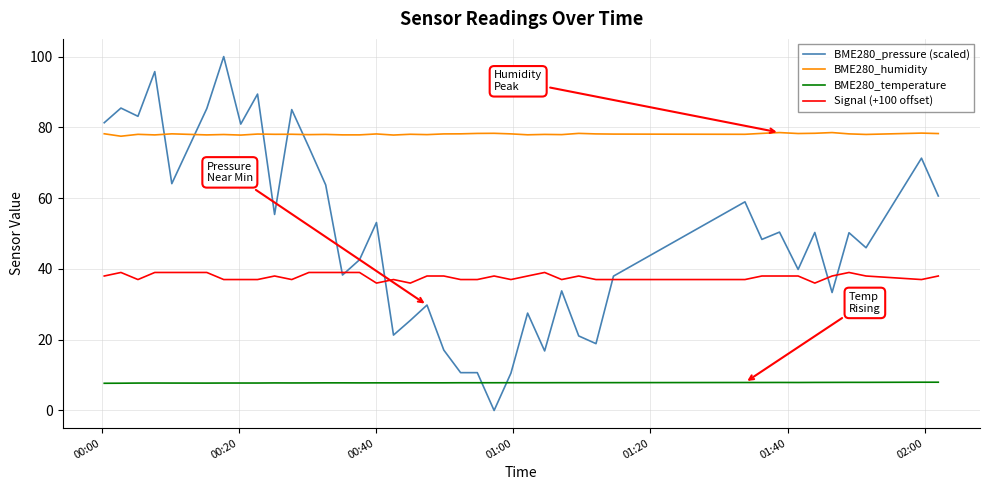

What is the difference between the second highest and minimum values in the BME280_temperature series?

0.3